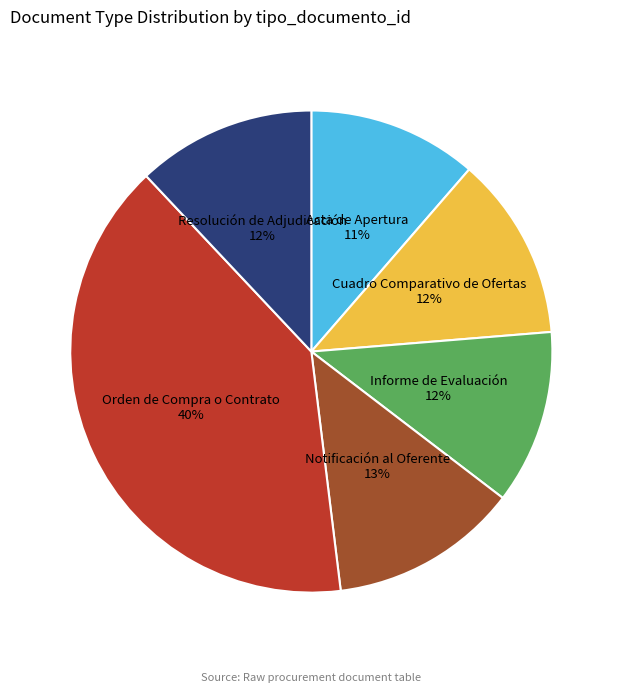

Does any single category account for the majority?

No